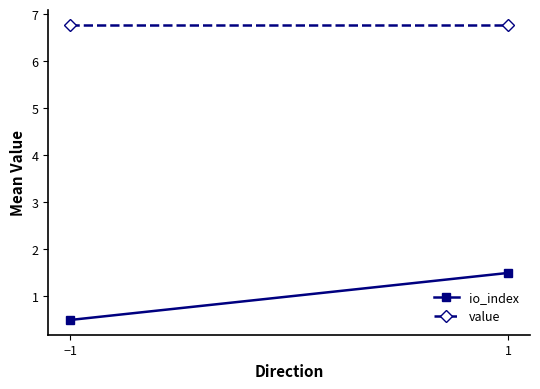

Which series has the widest spread of values?

io_index